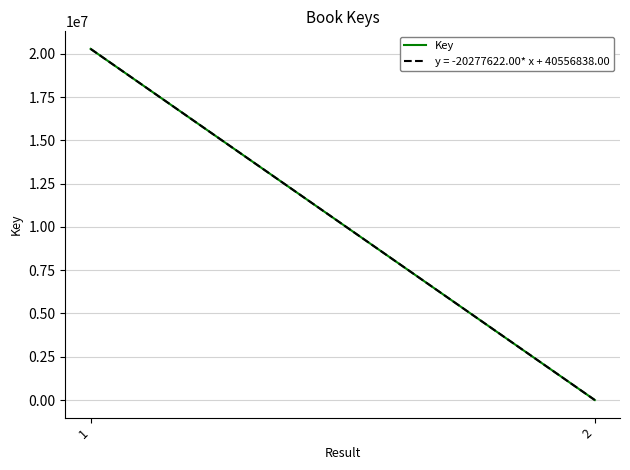

Reading left to right, what are all the values shown in this chart?

1=20279216	2=1594